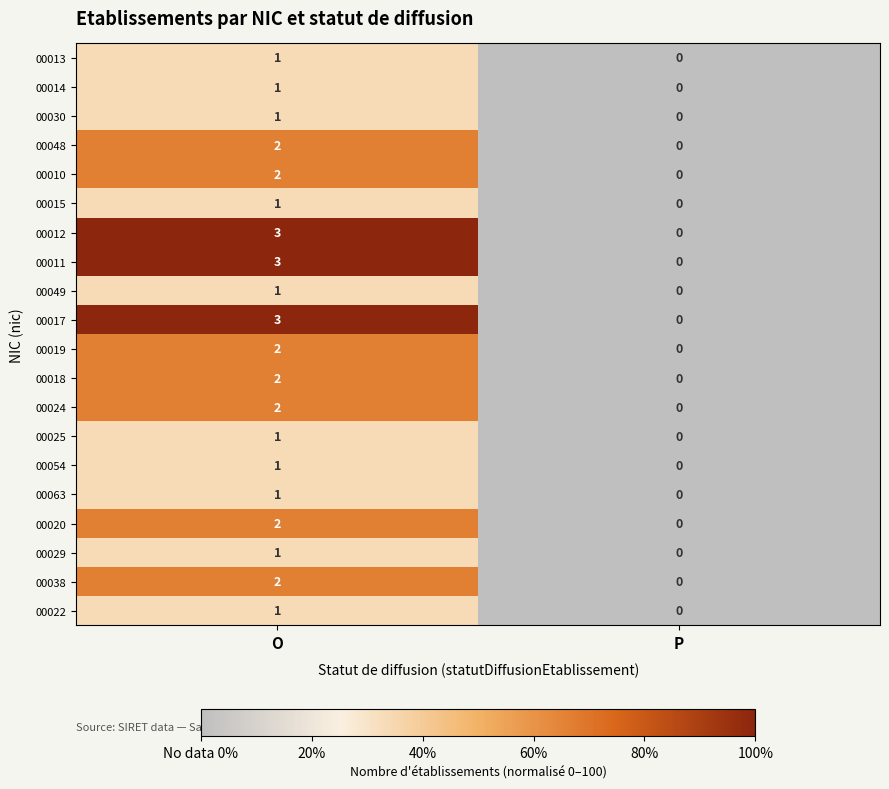

Rank the categories by 00054 value from lowest to highest.

P, O